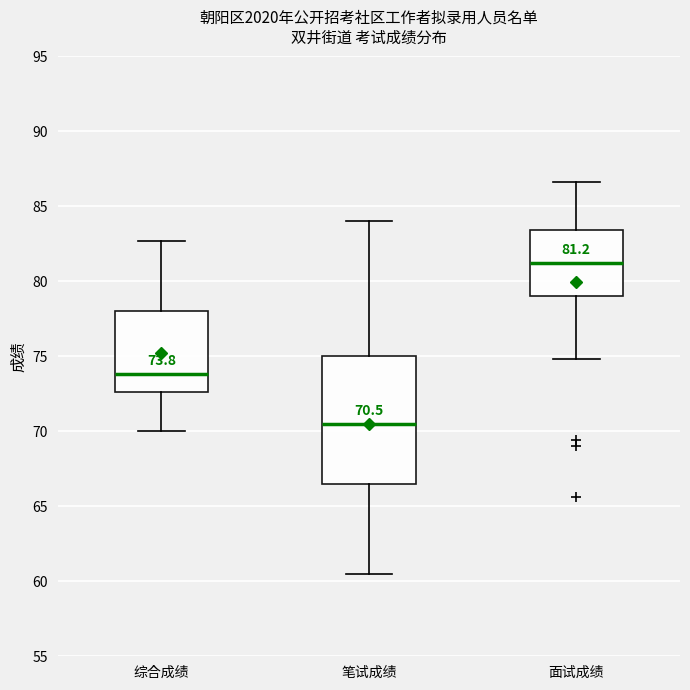

Which box has the highest median line?

面试成绩